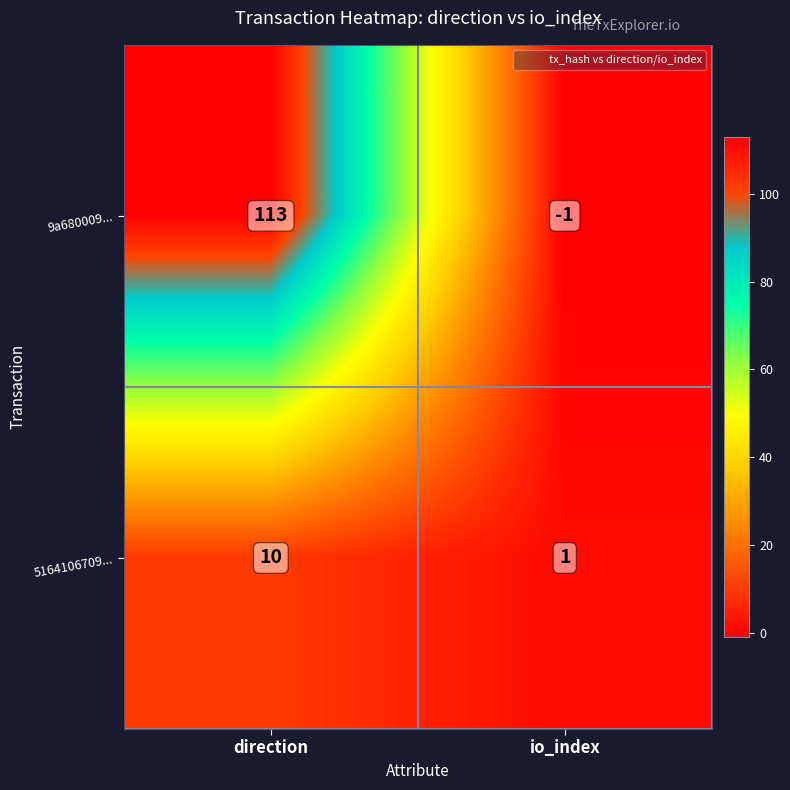

What is the difference between the maximum and minimum values in the 9a680009... series?

114